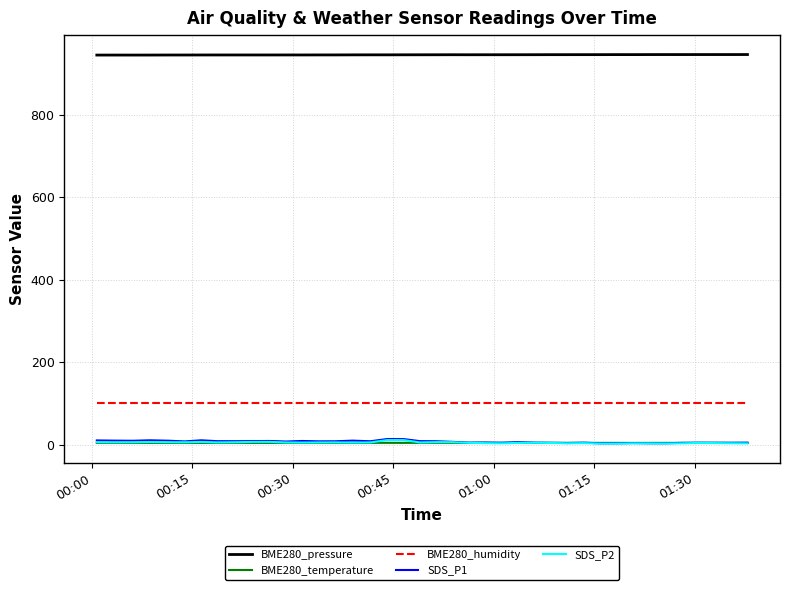

Which series has the largest total across all categories?

BME280_pressure